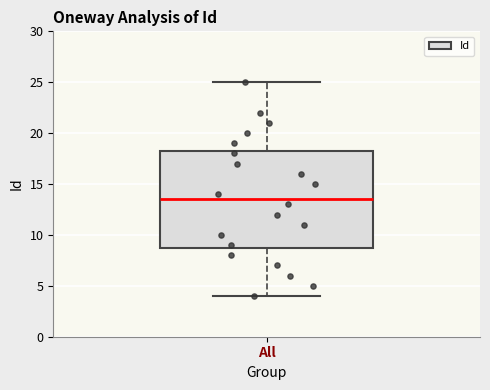

Where does the lower whisker of the box for All end on the y-axis? The values are not printed on the chart, so give them approximately, as read against the axis.

4.0